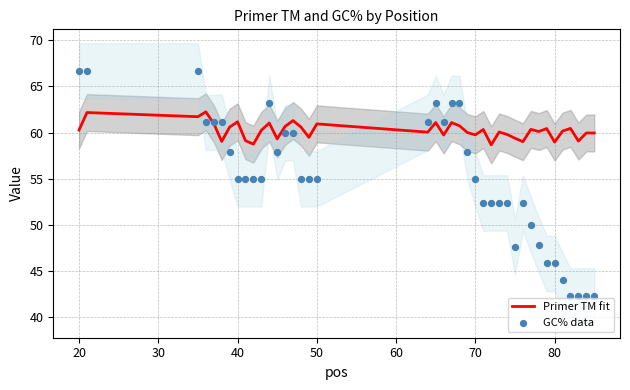

Which series has the largest total across all categories?

Primer TM fit